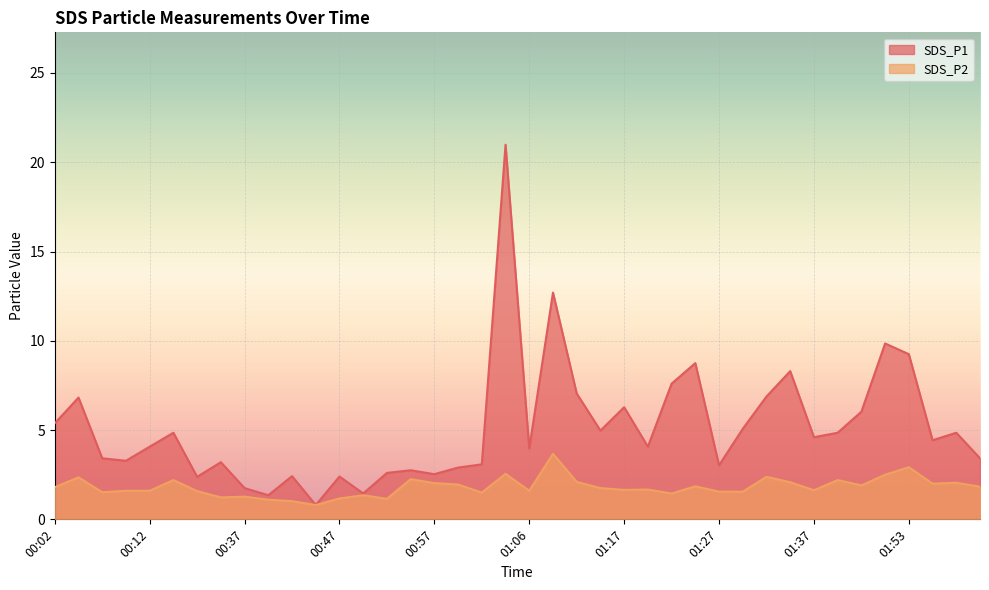

Reading left to right, what are all the values shown in this chart?

SDS_P1: 5.4	6.8	3.4	3.3	4.1	4.8	2.4	3.2	1.8	1.4	2.4	0.8	2.4	1.4	2.6	2.8	2.5	2.9	3.1	21.0	4.0	12.7	7.0	5.0	6.3	4.1	7.6	8.8	3.0	5.1	6.9	8.3	4.6	4.8	6.0	9.8	9.2	4.4	4.8	3.4
SDS_P2: 1.8	2.4	1.5	1.6	1.6	2.2	1.6	1.2	1.3	1.1	1.0	0.8	1.2	1.4	1.1	2.2	2.0	1.9	1.5	2.5	1.6	3.7	2.1	1.8	1.6	1.7	1.4	1.9	1.6	1.6	2.4	2.1	1.6	2.2	1.9	2.5	2.9	2.0	2.0	1.8